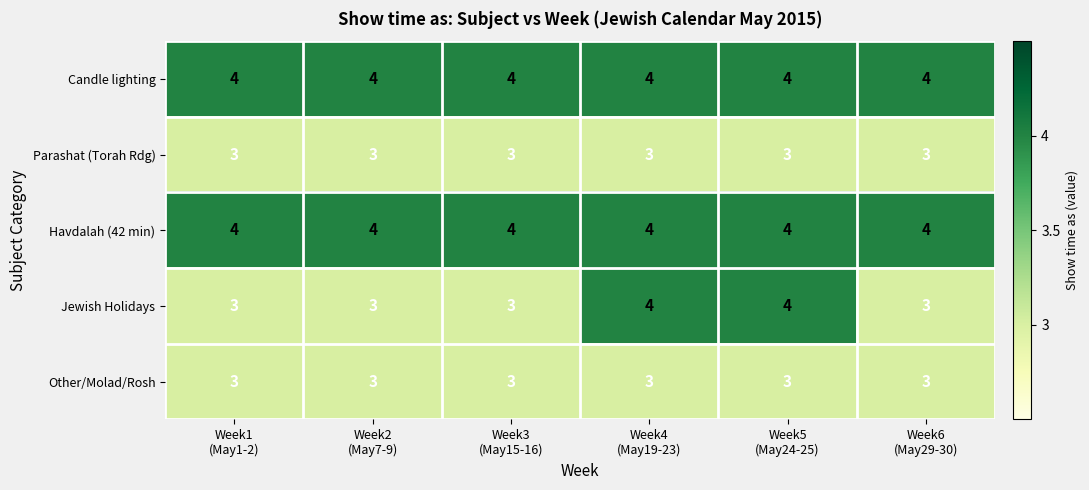

Between Week1
(May1-2) and Week4
(May19-23), which series saw the biggest shift?

Jewish Holidays